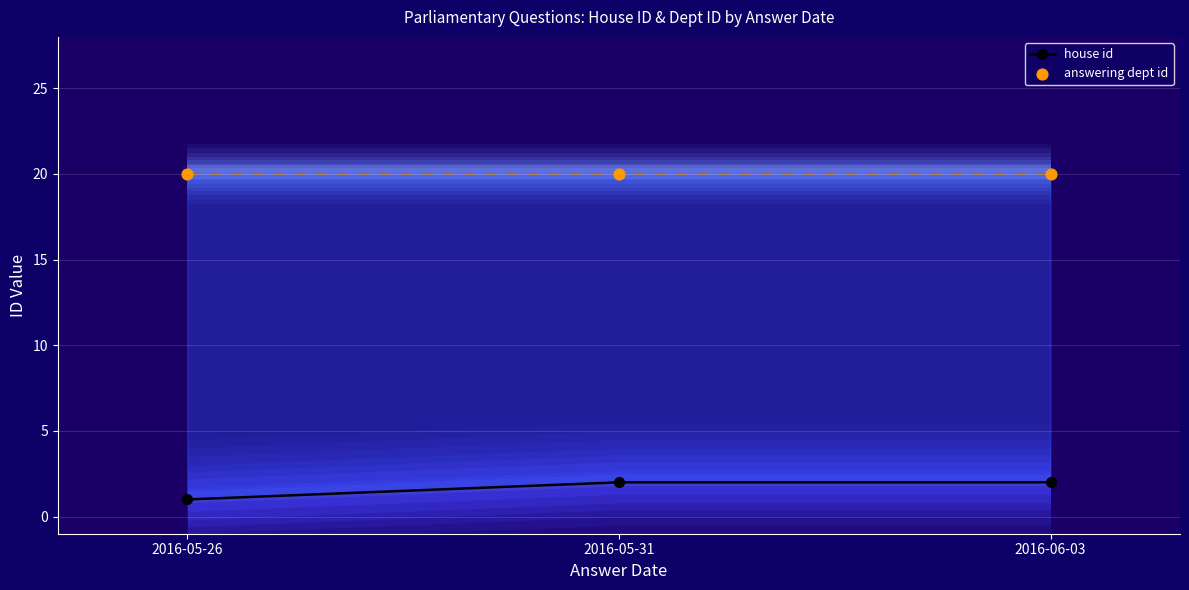

Is the value of house id at 2016-06-03 greater than the value of answering dept id at 2016-05-31?

No